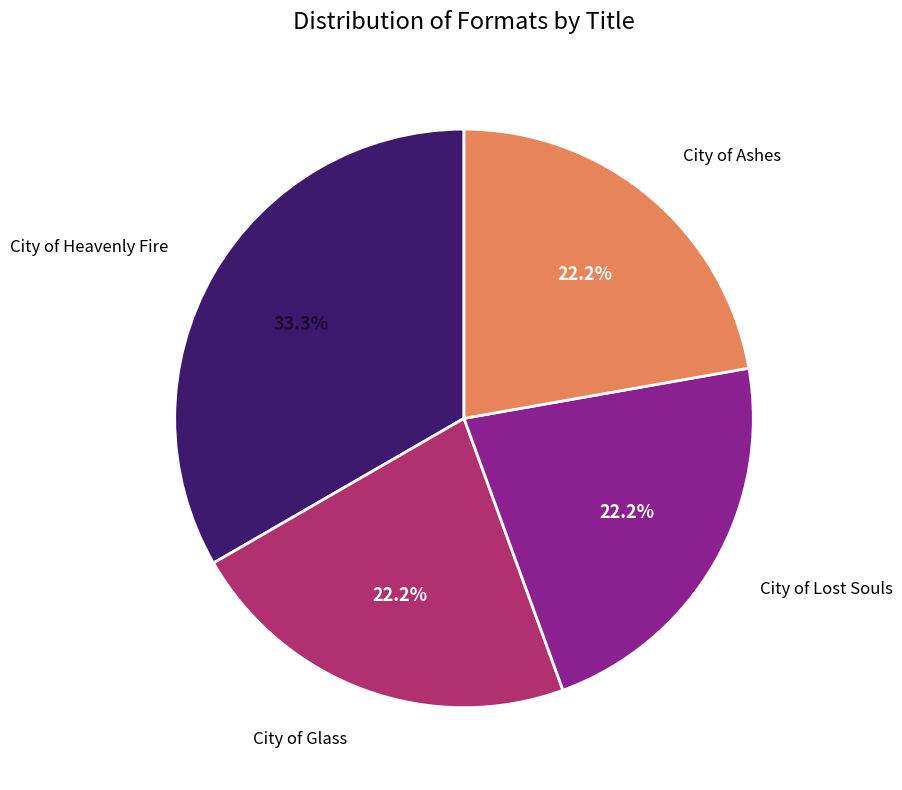

What is the largest slice in the pie chart?

City of Heavenly Fire